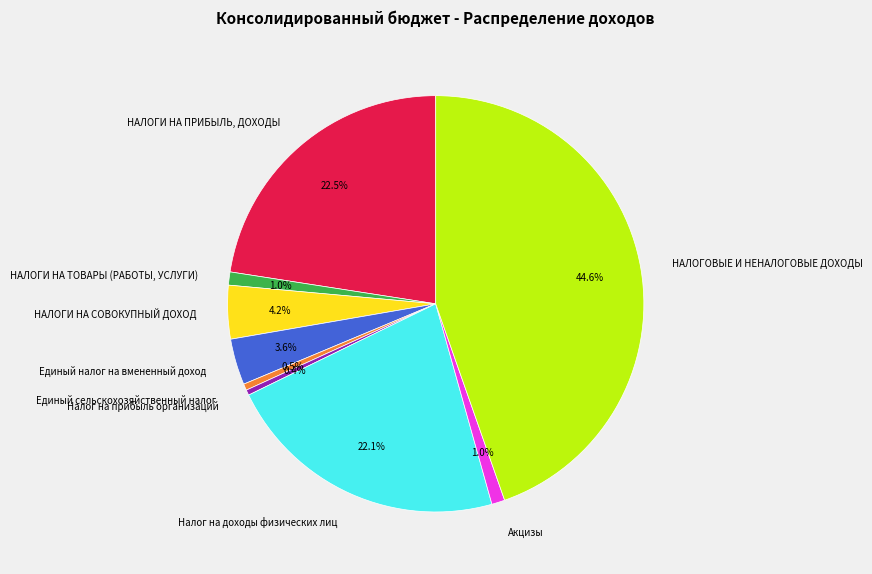

What is the ratio of the value at НАЛОГОВЫЕ И НЕНАЛОГОВЫЕ ДОХОДЫ to the value at Налог на доходы физических лиц?

2.0